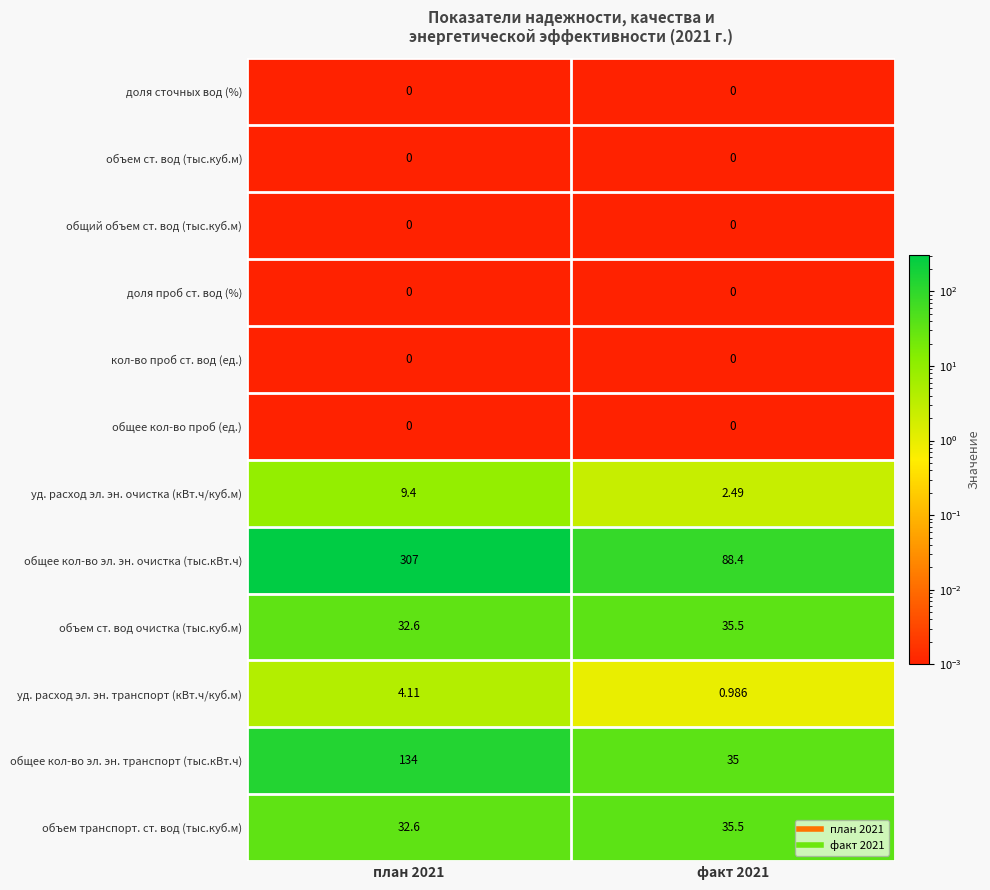

At how many categories does at least one series exceed 168?

1